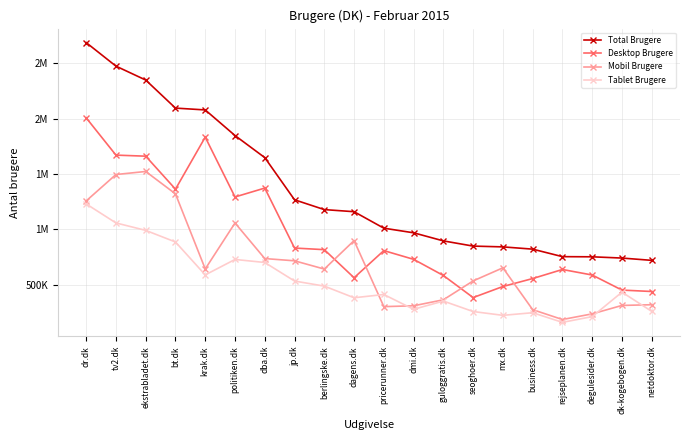

What is the average value of the Desktop Brugere series?

952925